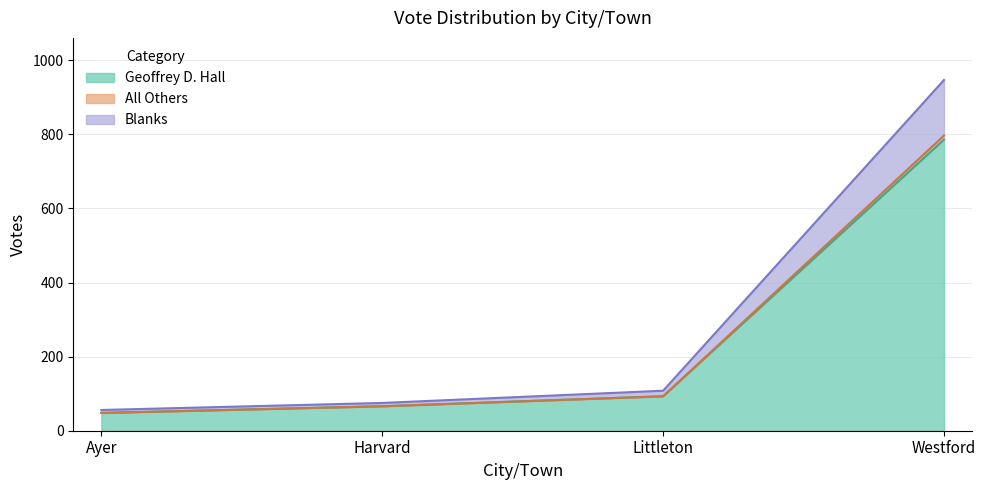

At which label is Geoffrey D. Hall closest to 417?

Littleton